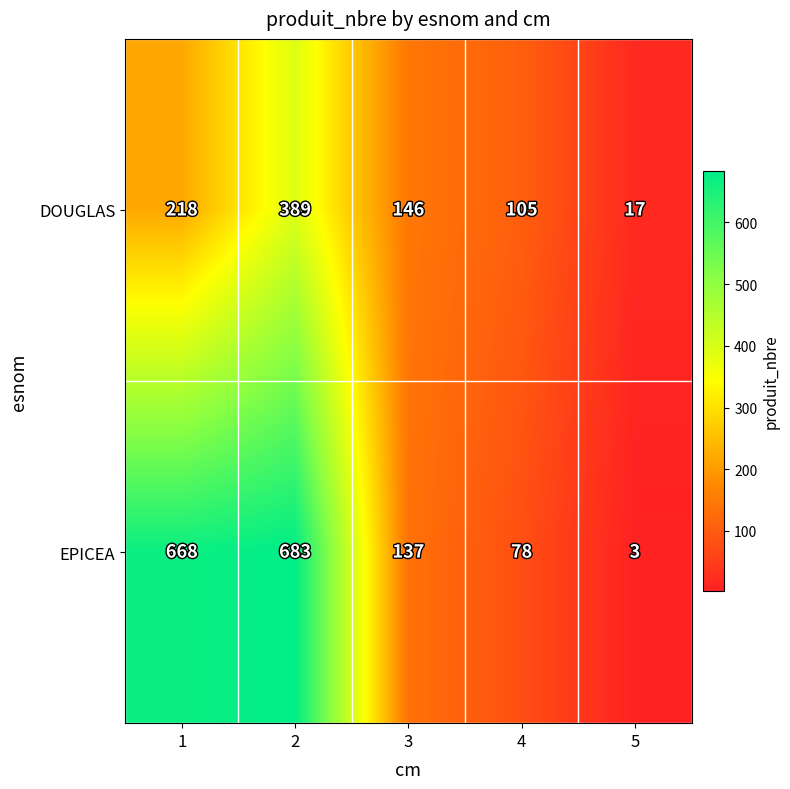

At 3, list the series in order from smallest to largest.

EPICEA, DOUGLAS